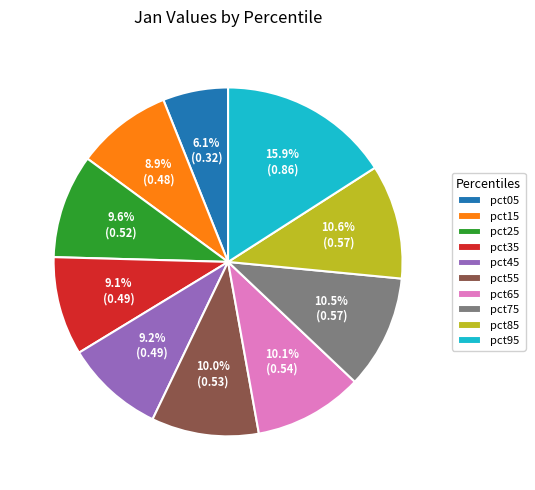

What is the smallest slice in the pie chart?

pct05